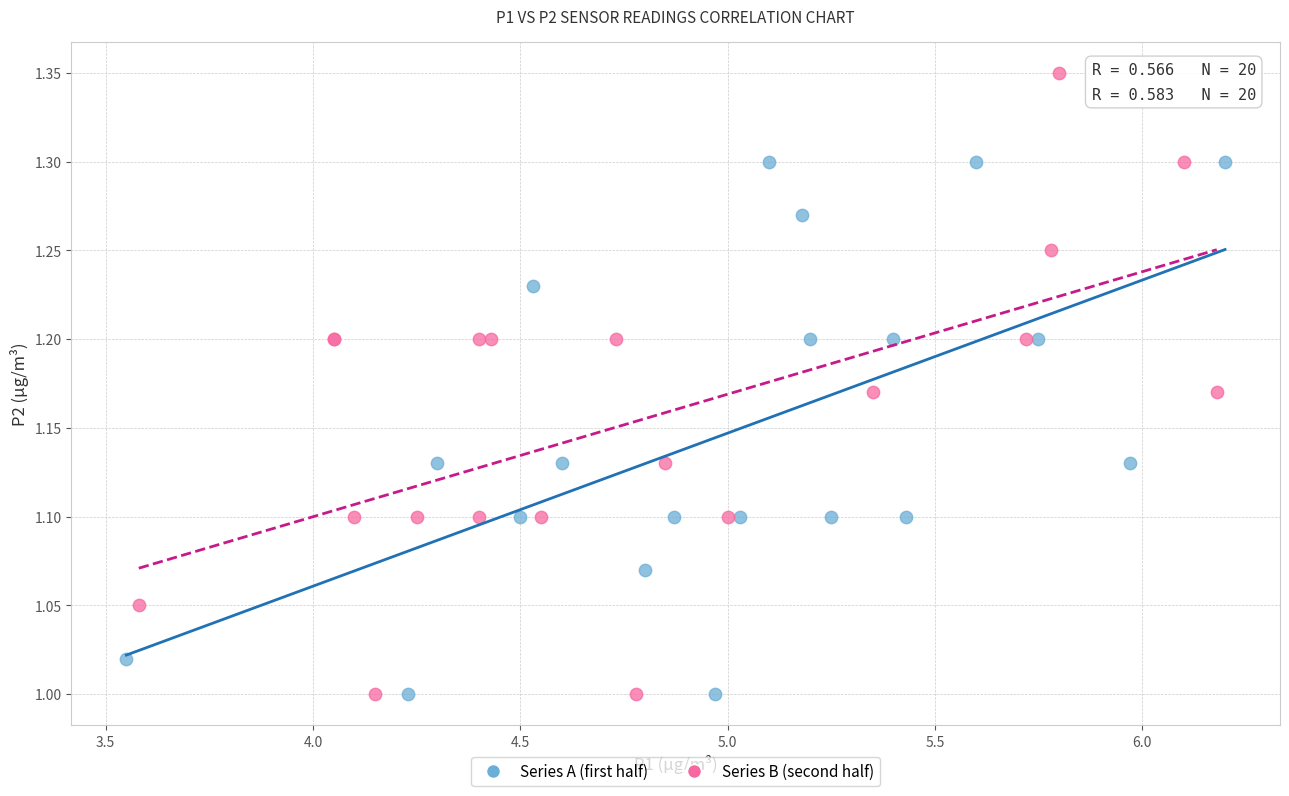

Which series contains the highest Y value?

Series B (second half)